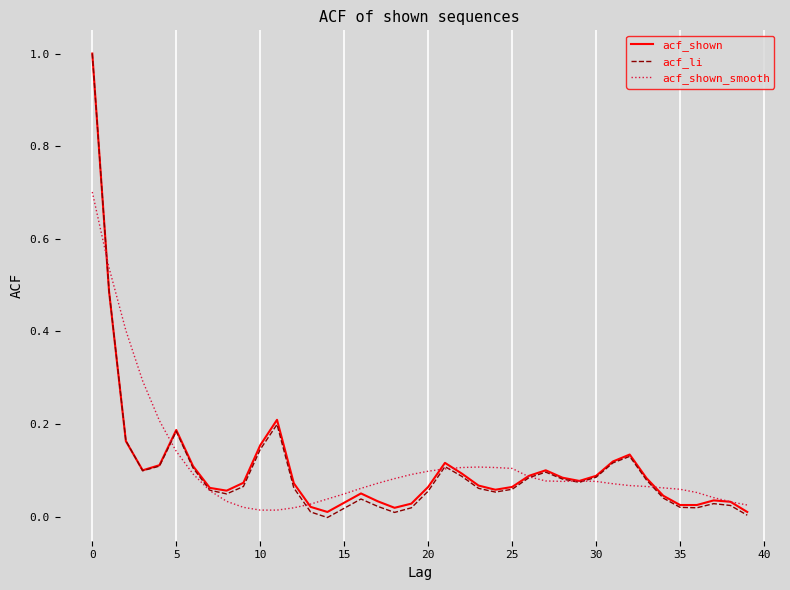

What is the maximum value shown in the chart?

1.0